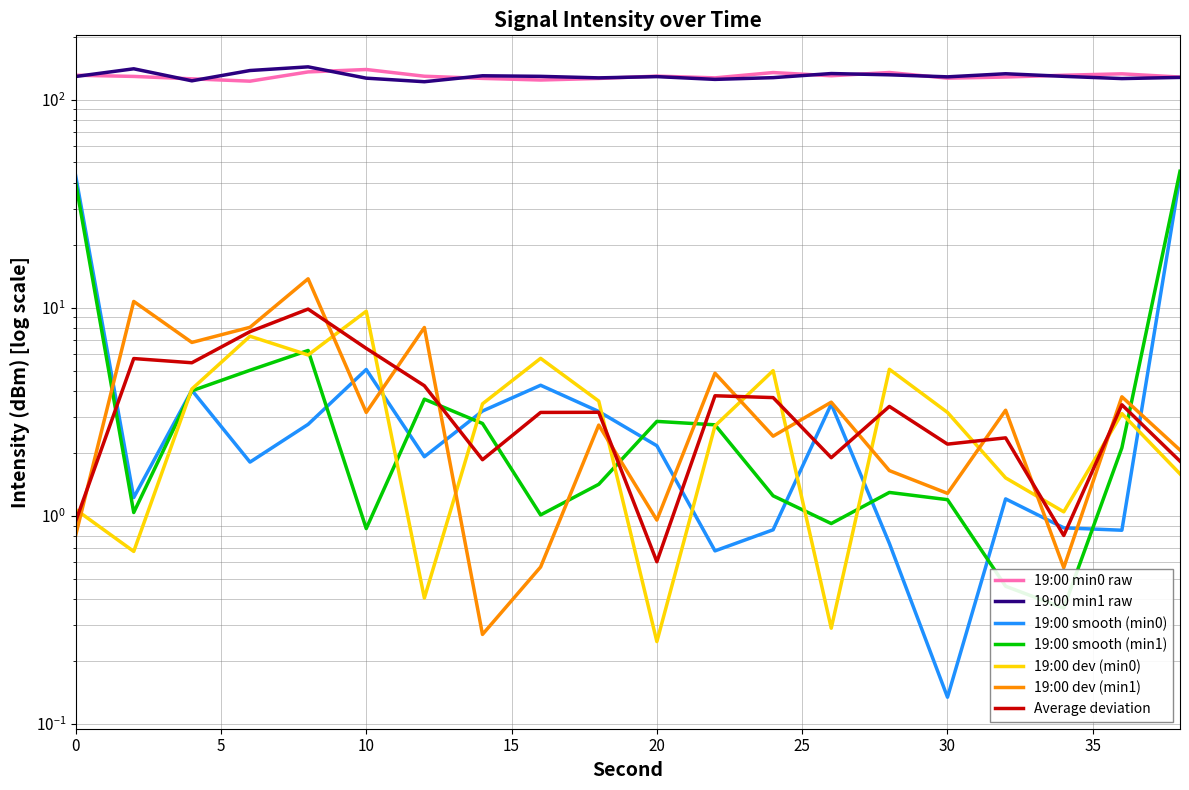

How many interior local valleys does the 19:00 (s=20-38) series have?

6